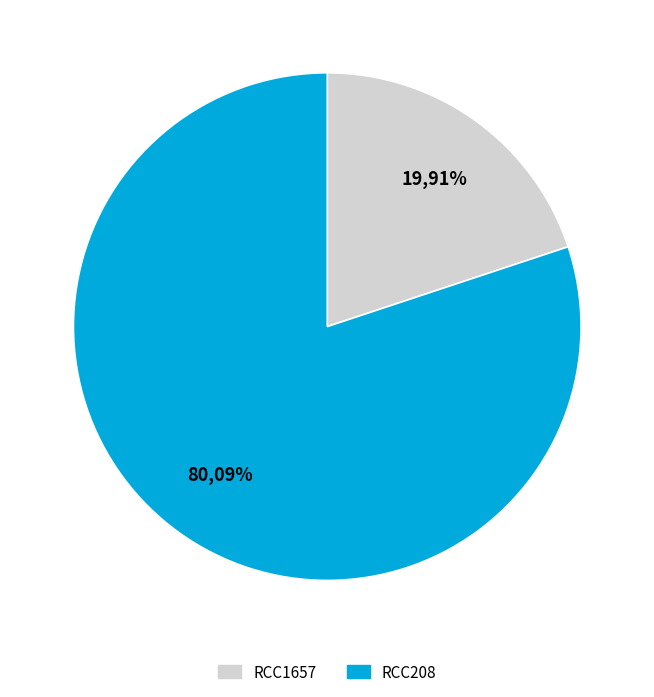

Do RCC208 and RCC1657 together represent more than half of the pie?

Yes